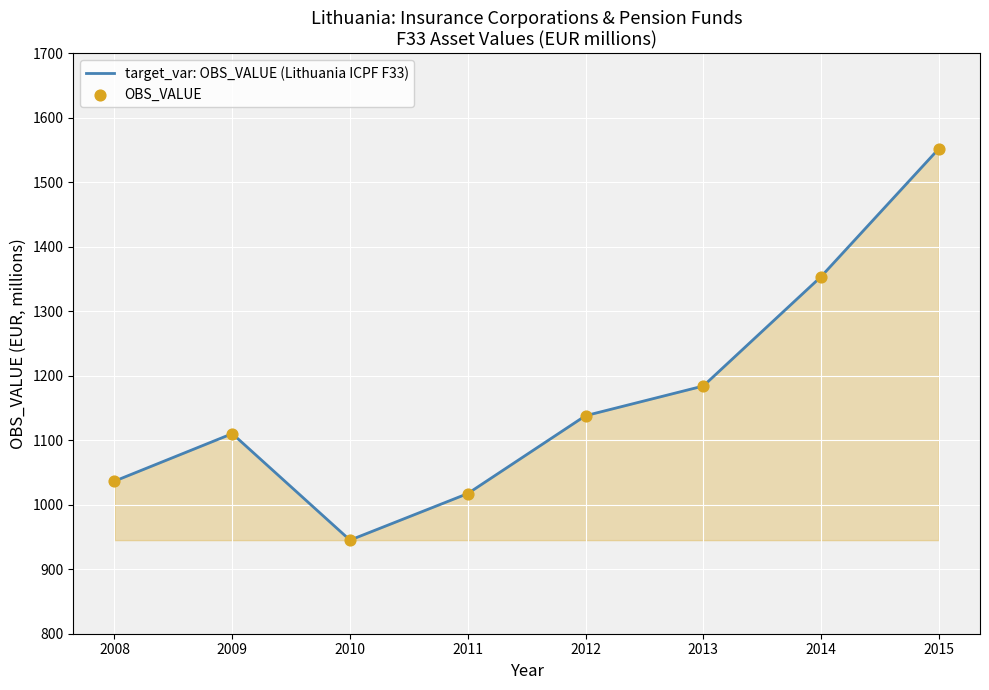

Where is the first local maximum?

2009